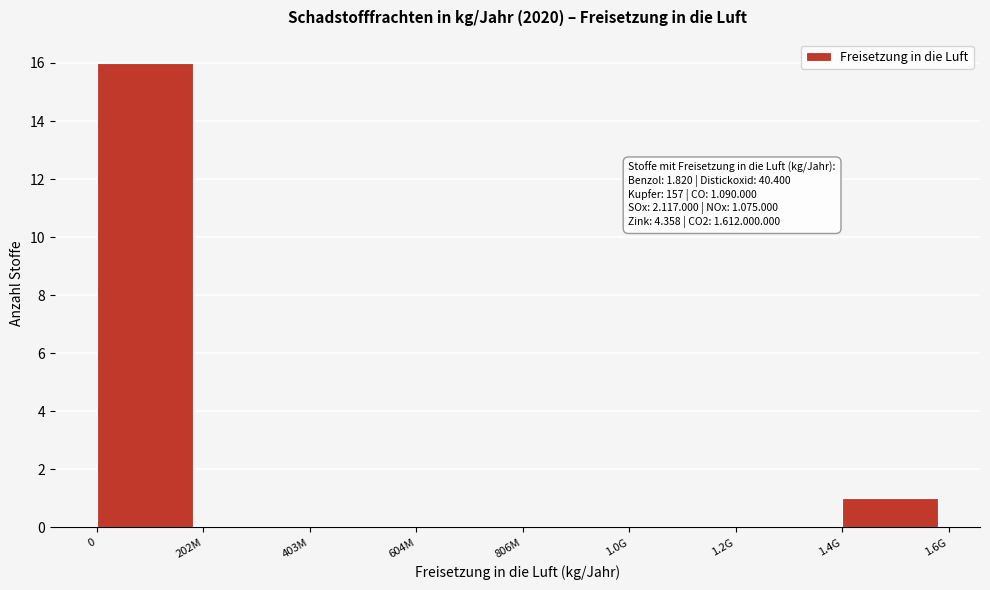

Reading right to left, transcribe all the data shown in this chart.

1.4G=1	1.2G=0	1.0G=0	806M=0	604M=0	403M=0	202M=0	0=16